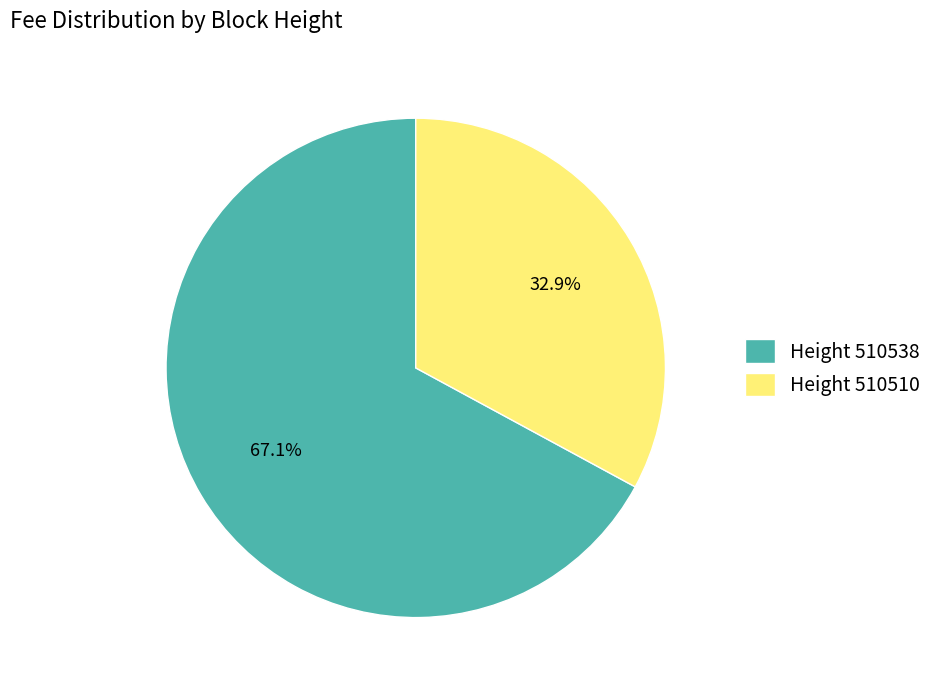

To the nearest percent, what is the average slice percentage?

50%